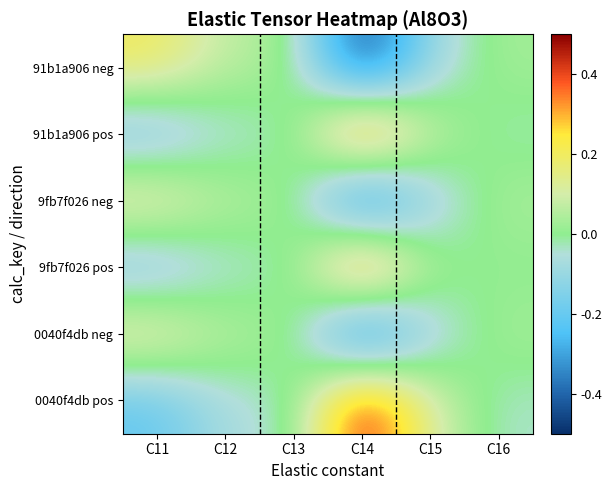

What is the difference between the highest and lowest values at C16?

0.1